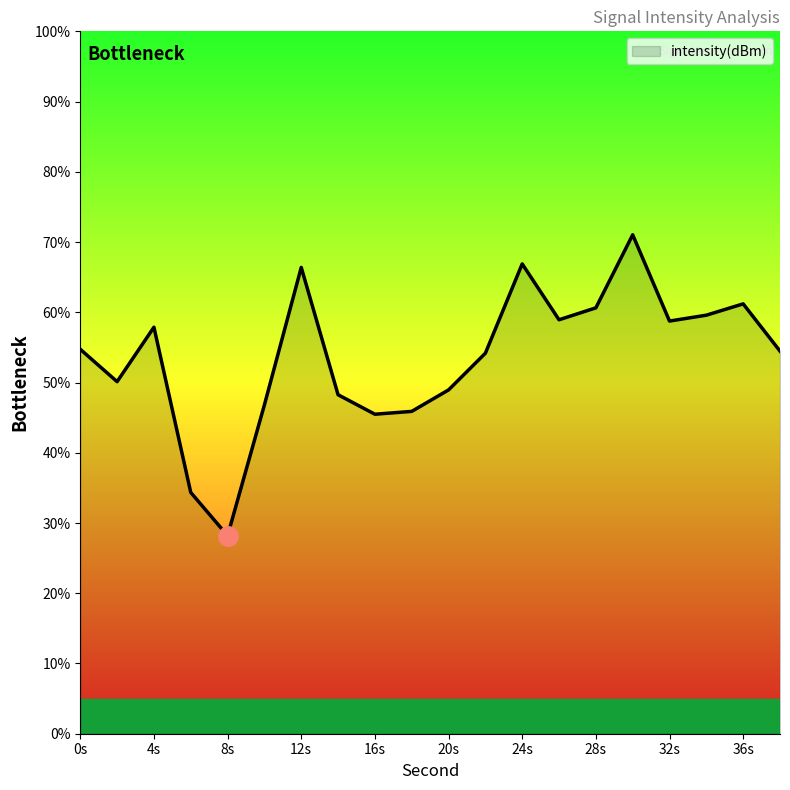

What is the difference between the maximum and minimum values?

42.8